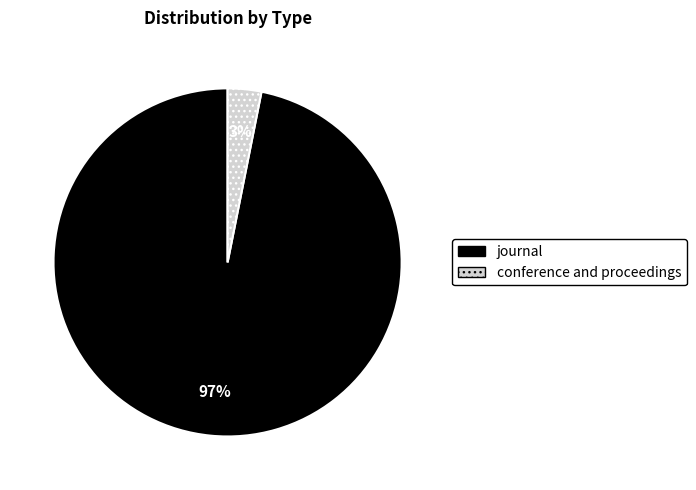

Is the sum of conference and proceedings and journal greater than half?

Yes